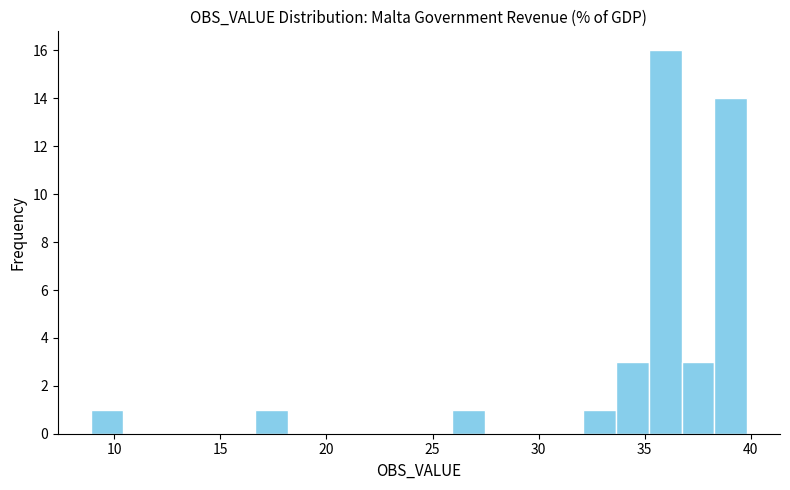

Around what value on the x-axis is the tallest bar? Give the approximate position of its centre, as read against the axis.

36.0